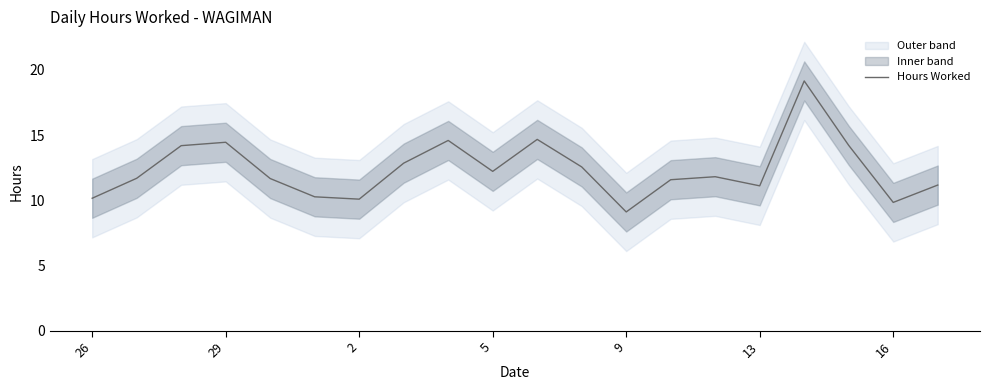

What is the sum of all values?

247.6